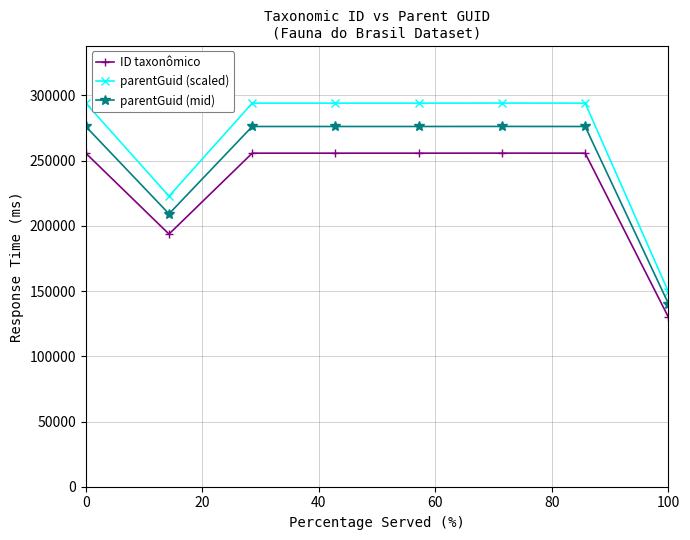

What is the smallest value displayed?

130044.0